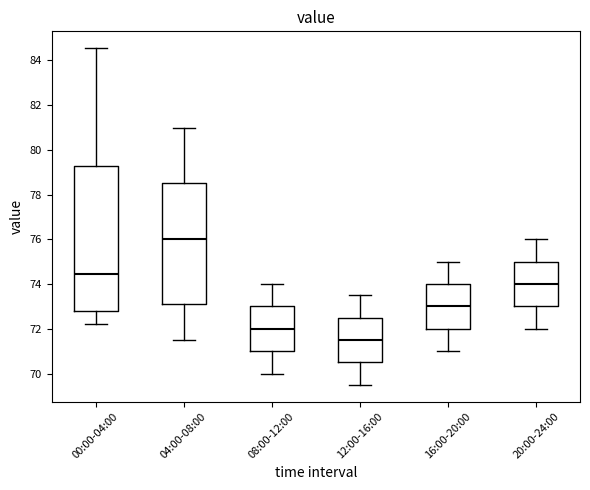

Which box's median line is the lowest?

12:00-16:00